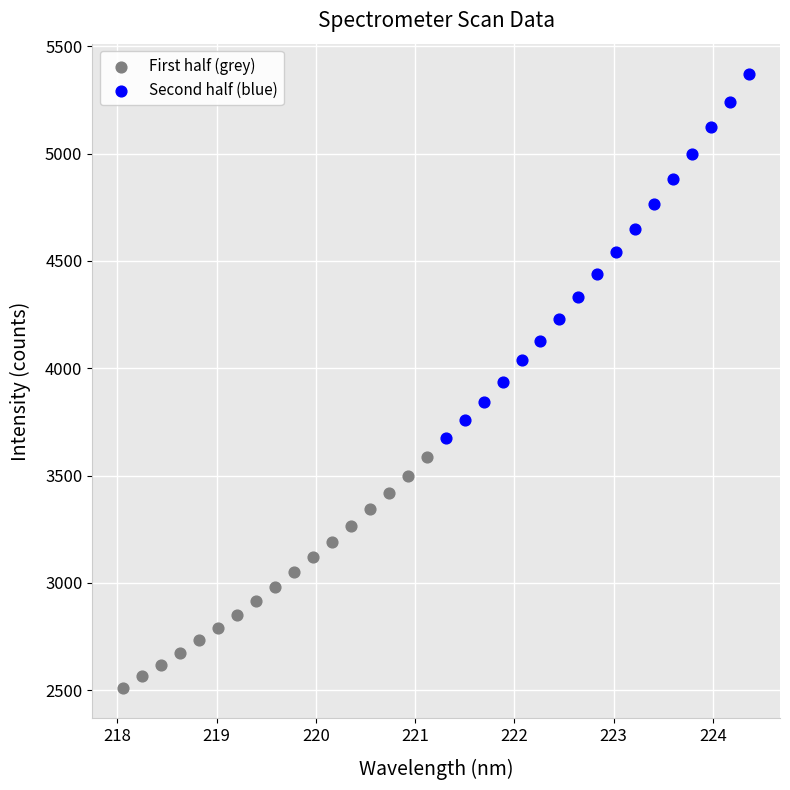

Which series reaches the minimum Y coordinate?

First half (grey)